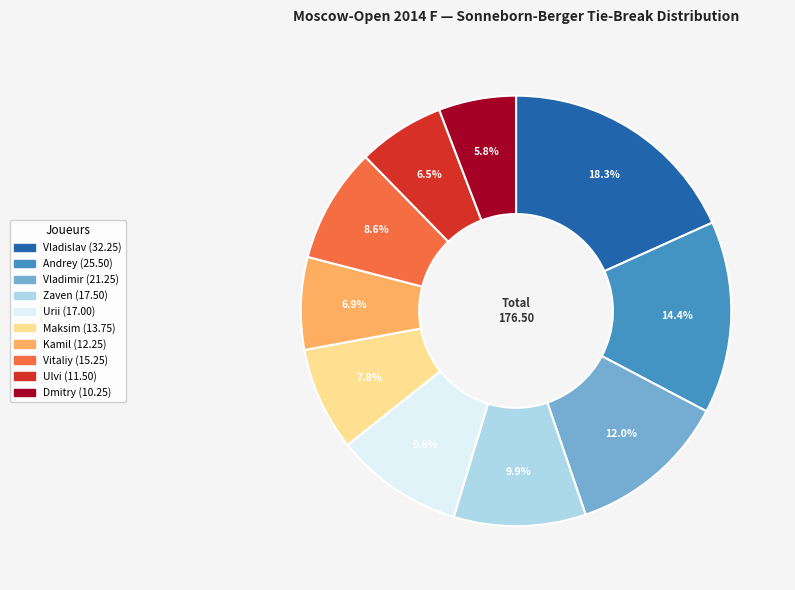

Is there a majority slice in this chart?

No